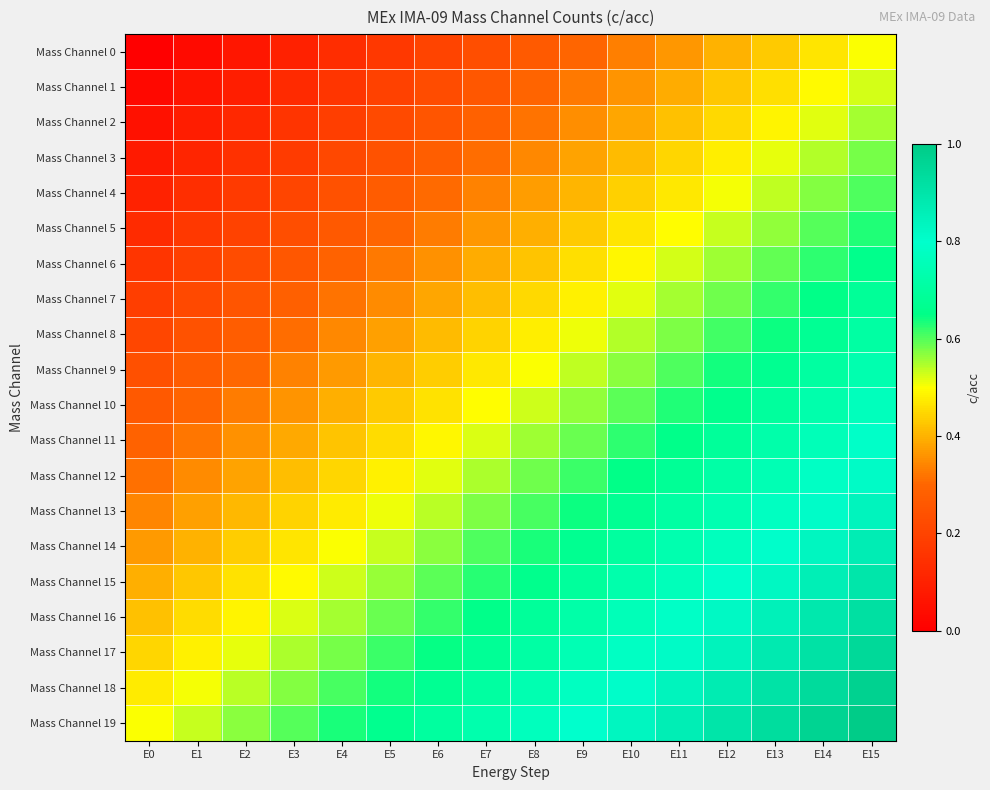

Reading left to right, what are all the values shown in this chart?

Mass Channel 0: E0=0.0	E1=0.0	E2=0.1	E3=0.1	E4=0.1	E5=0.2	E6=0.2	E7=0.2	E8=0.3	E9=0.3	E10=0.3	E11=0.4	E12=0.4	E13=0.4	E14=0.5	E15=0.5
Mass Channel 1: E0=0.0	E1=0.1	E2=0.1	E3=0.1	E4=0.2	E5=0.2	E6=0.2	E7=0.3	E8=0.3	E9=0.3	E10=0.4	E11=0.4	E12=0.4	E13=0.5	E14=0.5	E15=0.5
Mass Channel 2: E0=0.1	E1=0.1	E2=0.1	E3=0.2	E4=0.2	E5=0.2	E6=0.3	E7=0.3	E8=0.3	E9=0.4	E10=0.4	E11=0.4	E12=0.5	E13=0.5	E14=0.5	E15=0.6
Mass Channel 3: E0=0.1	E1=0.1	E2=0.1	E3=0.2	E4=0.2	E5=0.2	E6=0.3	E7=0.3	E8=0.3	E9=0.4	E10=0.4	E11=0.4	E12=0.5	E13=0.5	E14=0.5	E15=0.6
Mass Channel 4: E0=0.1	E1=0.1	E2=0.2	E3=0.2	E4=0.2	E5=0.3	E6=0.3	E7=0.3	E8=0.4	E9=0.4	E10=0.4	E11=0.5	E12=0.5	E13=0.5	E14=0.6	E15=0.6
Mass Channel 5: E0=0.1	E1=0.2	E2=0.2	E3=0.2	E4=0.3	E5=0.3	E6=0.3	E7=0.4	E8=0.4	E9=0.4	E10=0.5	E11=0.5	E12=0.5	E13=0.6	E14=0.6	E15=0.6
Mass Channel 6: E0=0.2	E1=0.2	E2=0.2	E3=0.3	E4=0.3	E5=0.3	E6=0.4	E7=0.4	E8=0.4	E9=0.5	E10=0.5	E11=0.5	E12=0.6	E13=0.6	E14=0.6	E15=0.7
Mass Channel 7: E0=0.2	E1=0.2	E2=0.3	E3=0.3	E4=0.3	E5=0.4	E6=0.4	E7=0.4	E8=0.5	E9=0.5	E10=0.5	E11=0.6	E12=0.6	E13=0.6	E14=0.7	E15=0.7
Mass Channel 8: E0=0.2	E1=0.2	E2=0.3	E3=0.3	E4=0.3	E5=0.4	E6=0.4	E7=0.4	E8=0.5	E9=0.5	E10=0.5	E11=0.6	E12=0.6	E13=0.6	E14=0.7	E15=0.7
Mass Channel 9: E0=0.2	E1=0.3	E2=0.3	E3=0.3	E4=0.4	E5=0.4	E6=0.4	E7=0.5	E8=0.5	E9=0.5	E10=0.6	E11=0.6	E12=0.6	E13=0.7	E14=0.7	E15=0.7
Mass Channel 10: E0=0.3	E1=0.3	E2=0.3	E3=0.4	E4=0.4	E5=0.4	E6=0.5	E7=0.5	E8=0.5	E9=0.6	E10=0.6	E11=0.6	E12=0.7	E13=0.7	E14=0.7	E15=0.8
Mass Channel 11: E0=0.3	E1=0.3	E2=0.4	E3=0.4	E4=0.4	E5=0.5	E6=0.5	E7=0.5	E8=0.6	E9=0.6	E10=0.6	E11=0.7	E12=0.7	E13=0.7	E14=0.8	E15=0.8
Mass Channel 12: E0=0.3	E1=0.3	E2=0.4	E3=0.4	E4=0.4	E5=0.5	E6=0.5	E7=0.5	E8=0.6	E9=0.6	E10=0.6	E11=0.7	E12=0.7	E13=0.7	E14=0.8	E15=0.8
Mass Channel 13: E0=0.3	E1=0.4	E2=0.4	E3=0.4	E4=0.5	E5=0.5	E6=0.5	E7=0.6	E8=0.6	E9=0.6	E10=0.7	E11=0.7	E12=0.7	E13=0.8	E14=0.8	E15=0.8
Mass Channel 14: E0=0.4	E1=0.4	E2=0.4	E3=0.5	E4=0.5	E5=0.5	E6=0.6	E7=0.6	E8=0.6	E9=0.7	E10=0.7	E11=0.7	E12=0.8	E13=0.8	E14=0.8	E15=0.9
Mass Channel 15: E0=0.4	E1=0.4	E2=0.5	E3=0.5	E4=0.5	E5=0.6	E6=0.6	E7=0.6	E8=0.7	E9=0.7	E10=0.7	E11=0.8	E12=0.8	E13=0.8	E14=0.9	E15=0.9
Mass Channel 16: E0=0.4	E1=0.5	E2=0.5	E3=0.5	E4=0.6	E5=0.6	E6=0.6	E7=0.7	E8=0.7	E9=0.7	E10=0.8	E11=0.8	E12=0.8	E13=0.9	E14=0.9	E15=0.9
Mass Channel 17: E0=0.4	E1=0.5	E2=0.5	E3=0.5	E4=0.6	E5=0.6	E6=0.6	E7=0.7	E8=0.7	E9=0.7	E10=0.8	E11=0.8	E12=0.8	E13=0.9	E14=0.9	E15=0.9
Mass Channel 18: E0=0.5	E1=0.5	E2=0.5	E3=0.6	E4=0.6	E5=0.6	E6=0.7	E7=0.7	E8=0.7	E9=0.8	E10=0.8	E11=0.8	E12=0.9	E13=0.9	E14=0.9	E15=1.0
Mass Channel 19: E0=0.5	E1=0.5	E2=0.6	E3=0.6	E4=0.6	E5=0.7	E6=0.7	E7=0.7	E8=0.8	E9=0.8	E10=0.8	E11=0.9	E12=0.9	E13=0.9	E14=1.0	E15=1.0